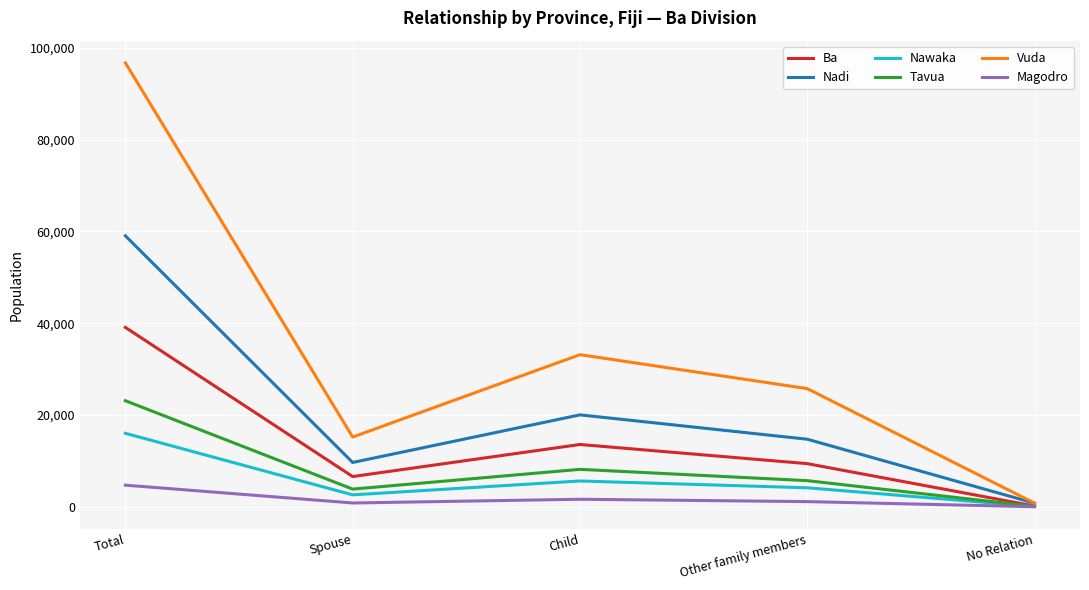

Is the value of Magodro at No Relation greater than the value of Nadi at Total?

No